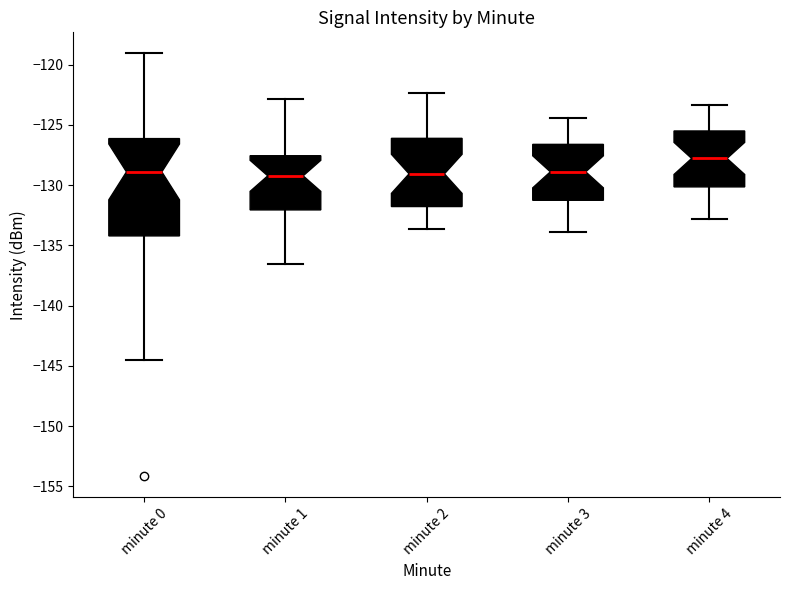

Reading left to right, transcribe this box plot: for each box, give where its median line is, the range the box spans, and where its two whiskers end, as read against the y-axis. The values are not printed on the chart, so give them approximately, as read against the axis.

minute 0: median -129.0, box -134.0 to -126.0, whiskers -144.5 to -119.0
minute 1: median -129.0, box -132.0 to -127.5, whiskers -136.5 to -123.0
minute 2: median -129.0, box -132.0 to -126.0, whiskers -133.5 to -122.5
minute 3: median -129.0, box -131.5 to -126.5, whiskers -134.0 to -124.5
minute 4: median -128.0, box -130.0 to -125.5, whiskers -133.0 to -123.5